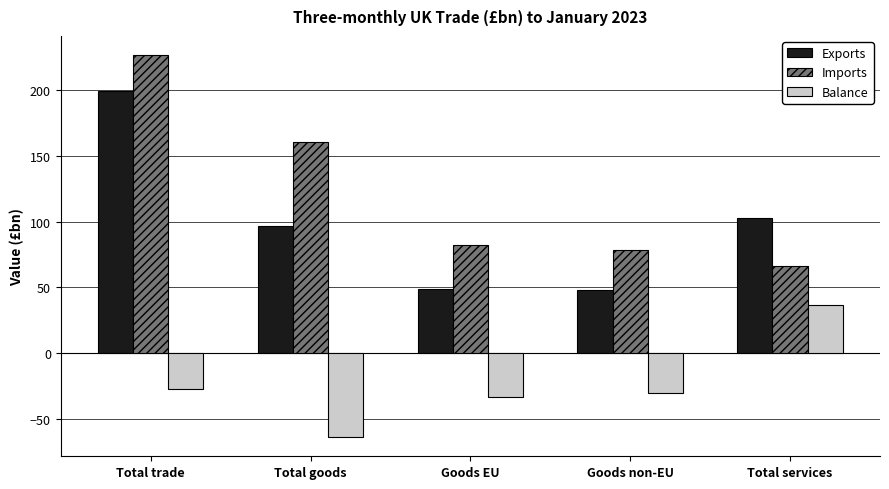

What is the highest value of the Imports series?

226.8